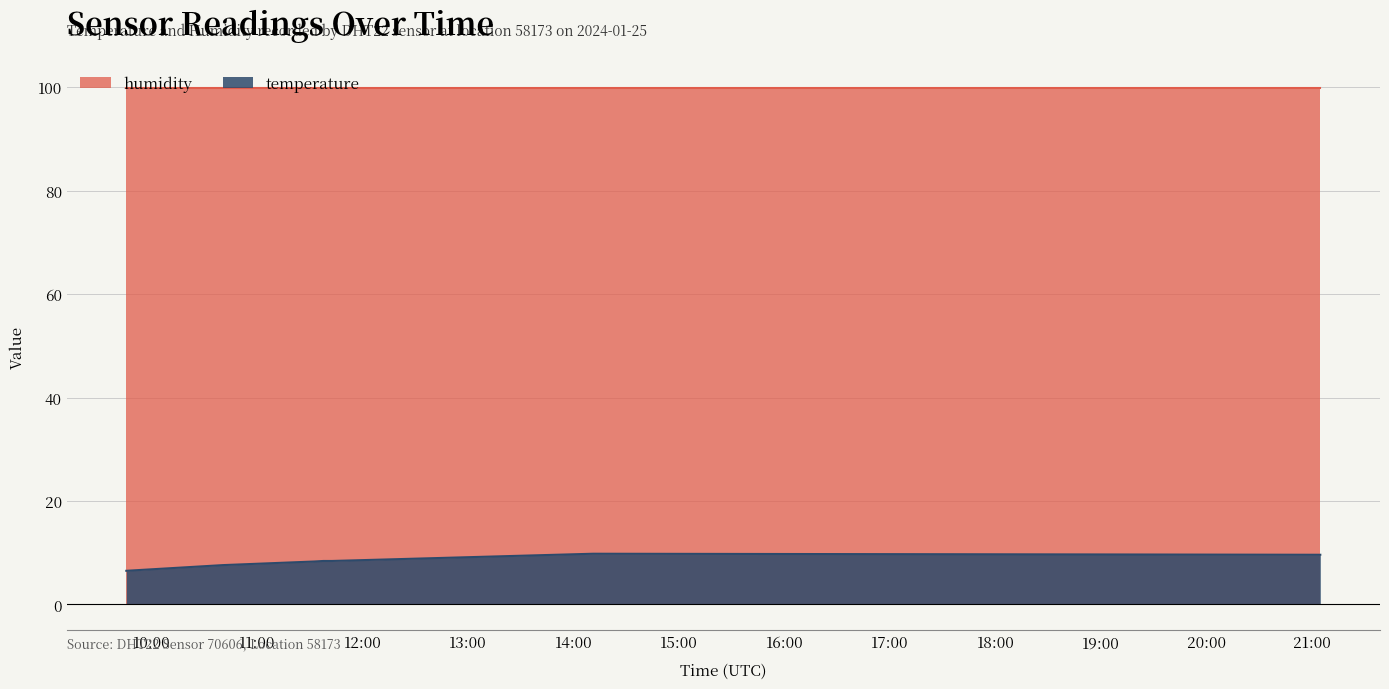

True or false: humidity and temperature intersect in this chart.

False